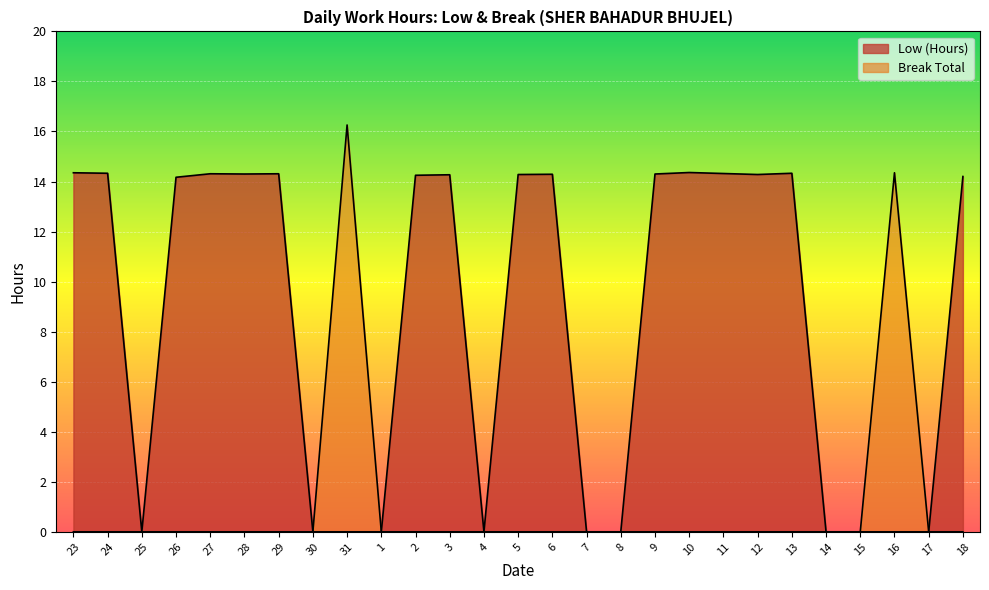

How many categories are shown in the chart?

27